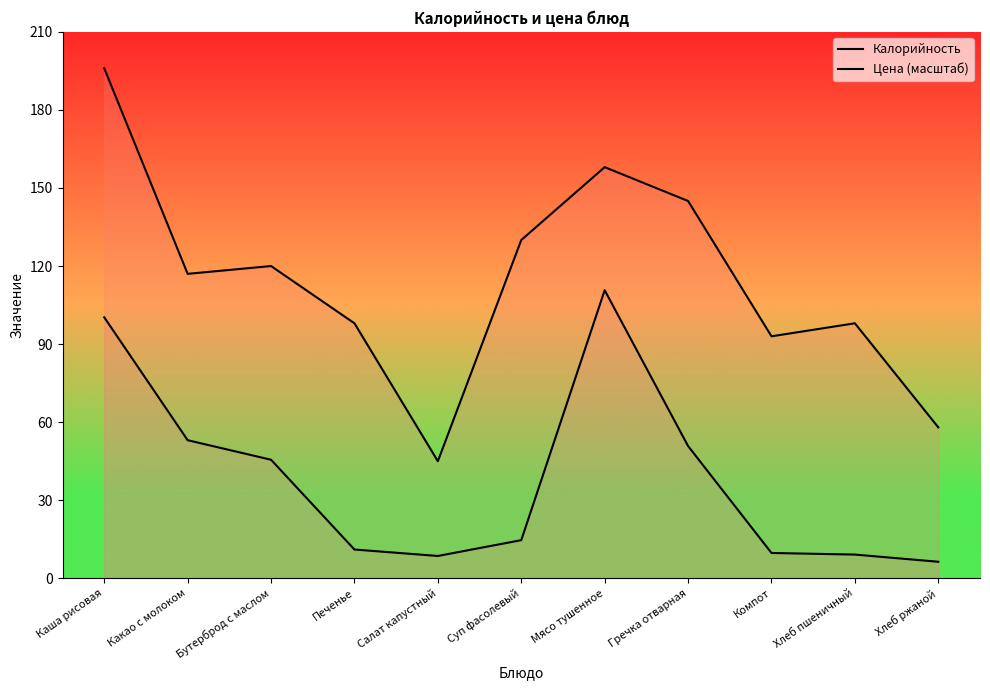

What is the difference between the Цена (масштаб) values at Хлеб пшеничный and Печенье?

1.9